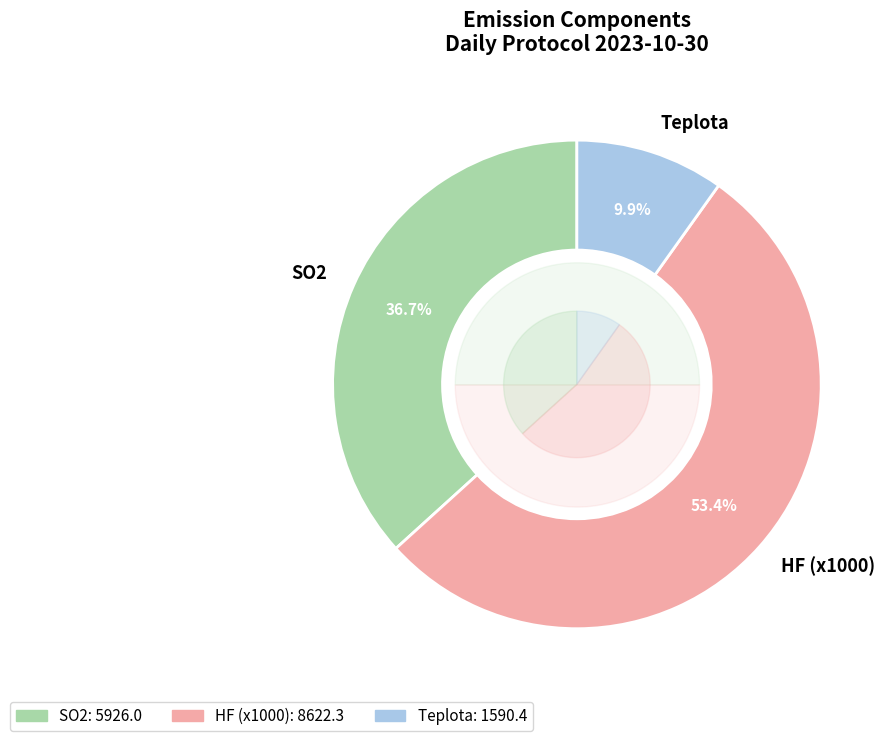

Which series has the widest spread of values?

SO2